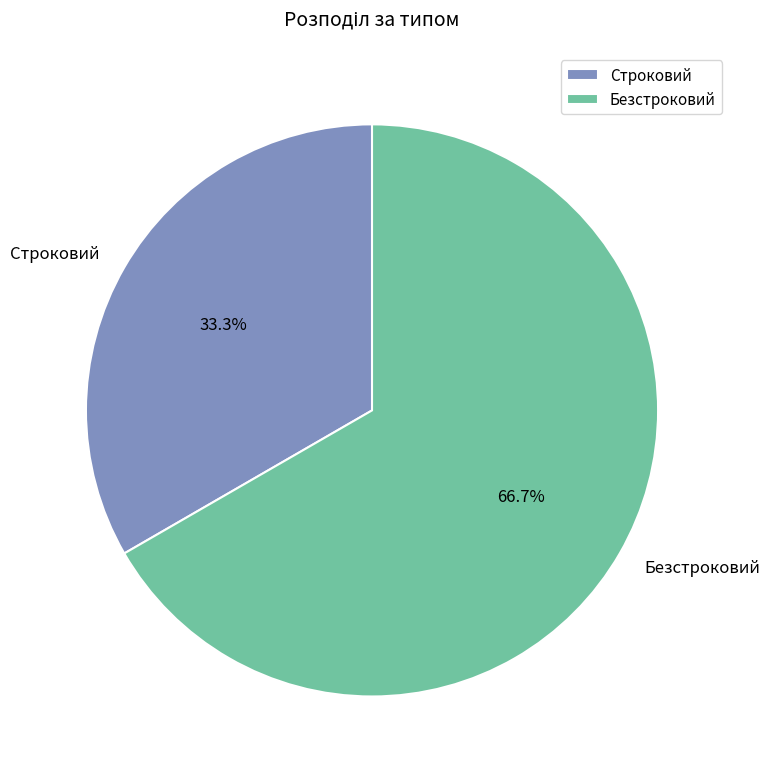

The Строковий slice represents 33% of the pie. True or false?

True